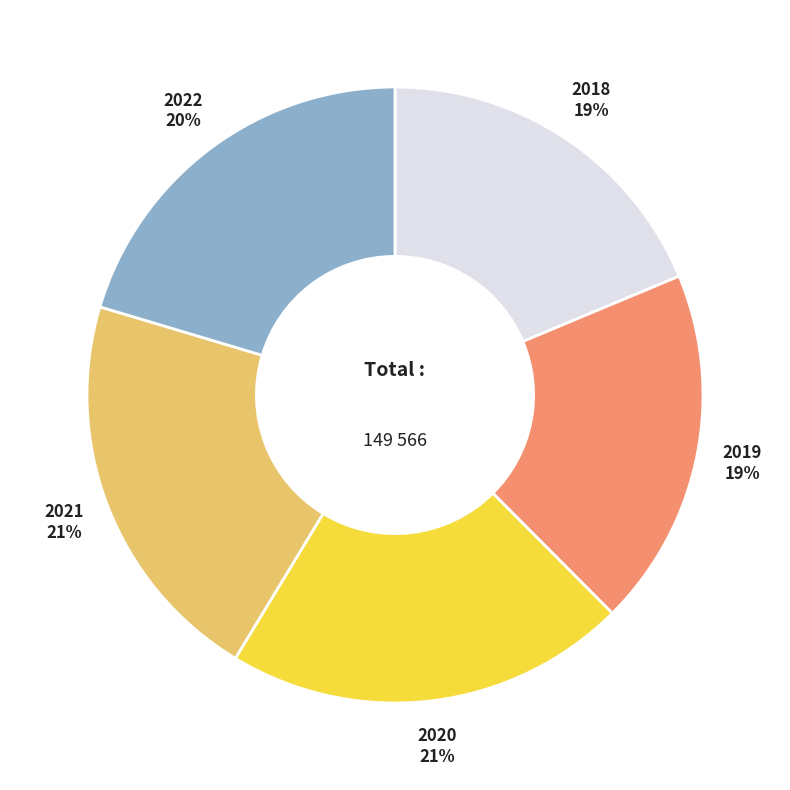

To the nearest percent, what portion does 2021 represent?

21%